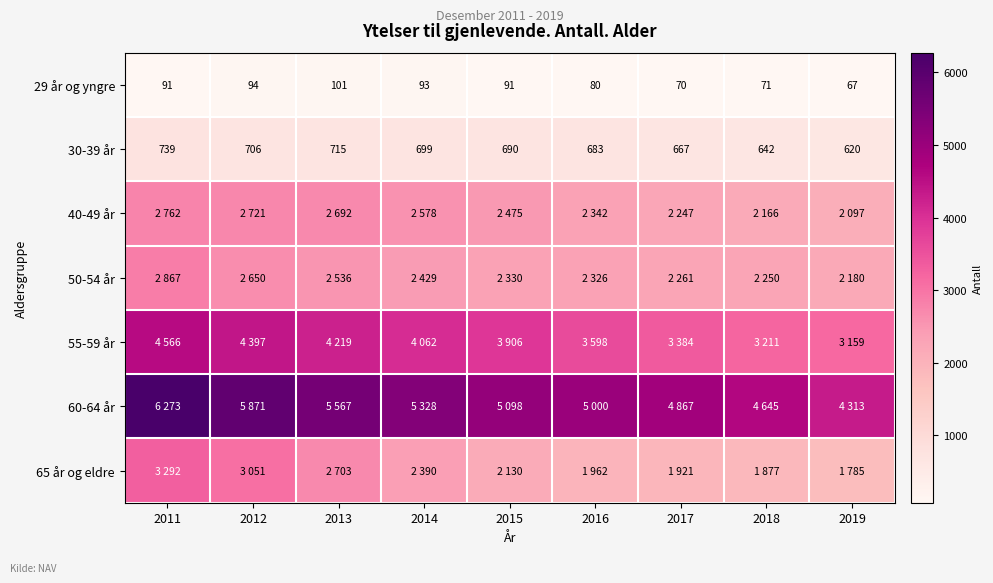

How many data points in 30-39 år are less than 690?

4